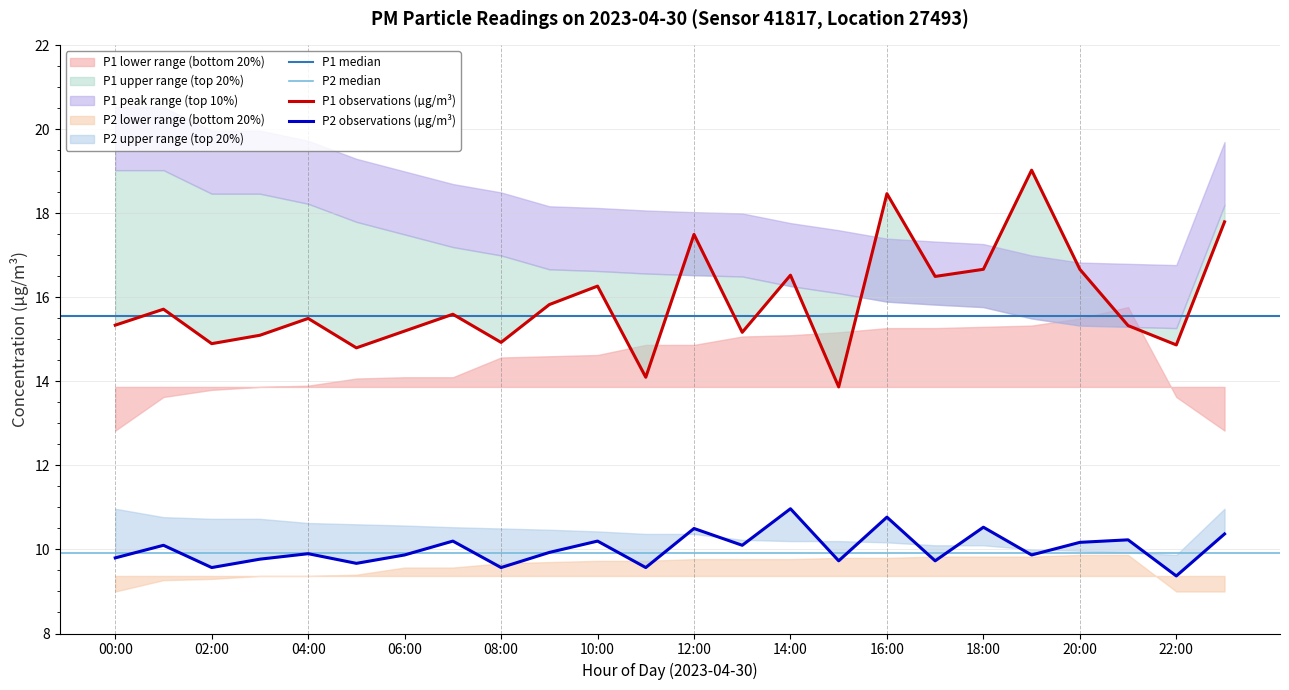

How many P2_lower values are between 9 and 10?

24